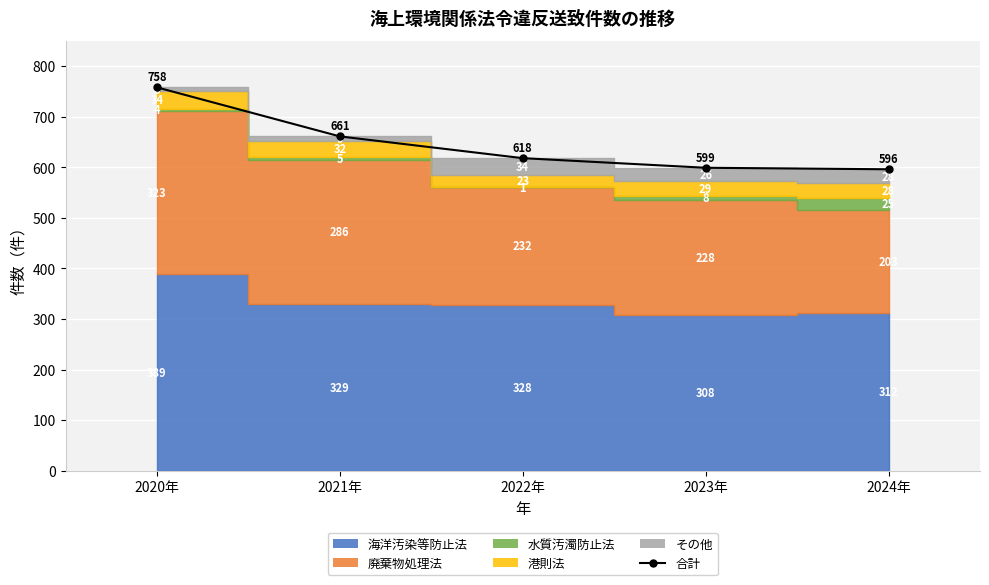

How many lines are shown in the chart?

1